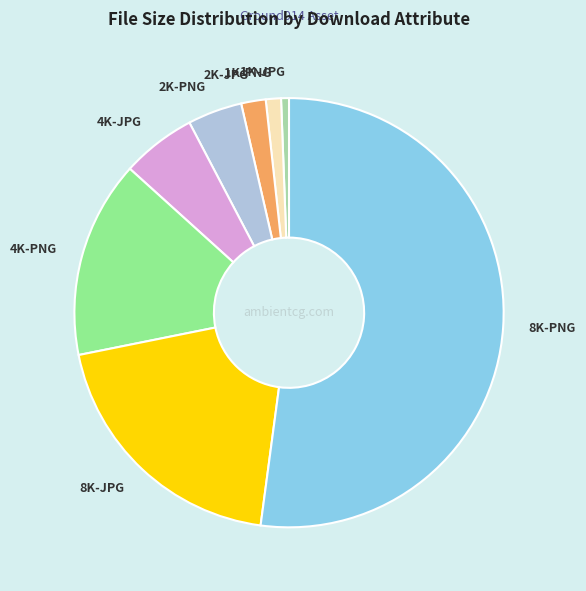

Combined, do 1K-JPG and 8K-PNG account for over 50%?

Yes